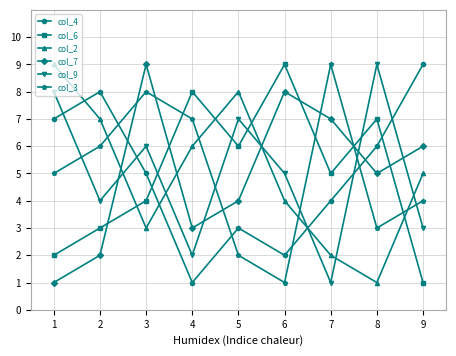

At which label does col_3 reach its minimum?

6